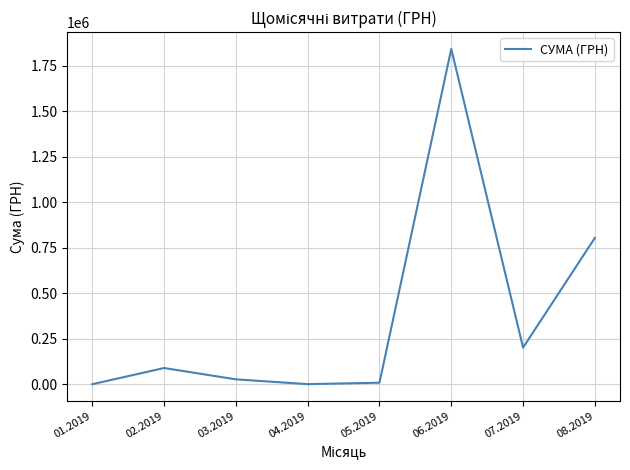

How many interior local peaks (higher than both neighbors) does the data have?

2